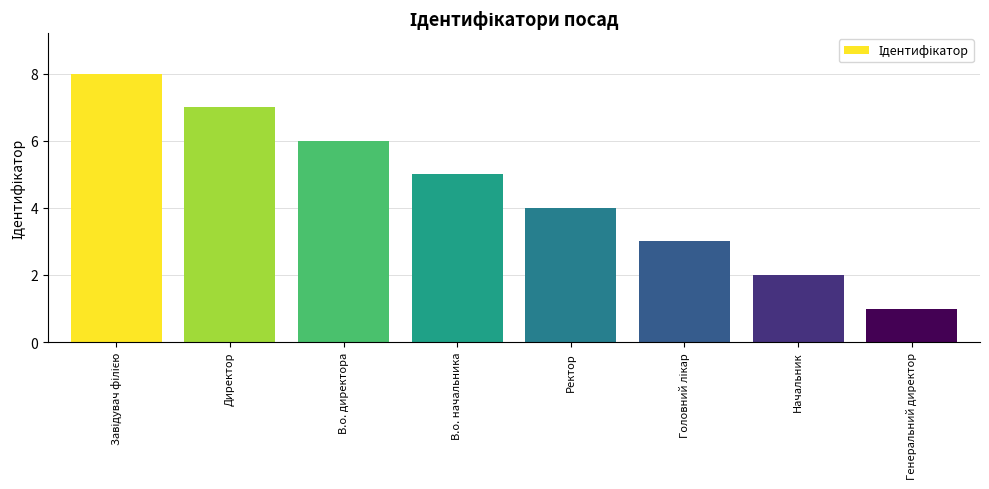

The value at Начальник is 3. True or false?

False